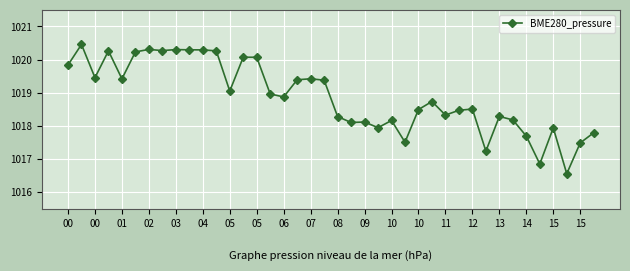

What is the value of the 15th point from the left?

1020.1